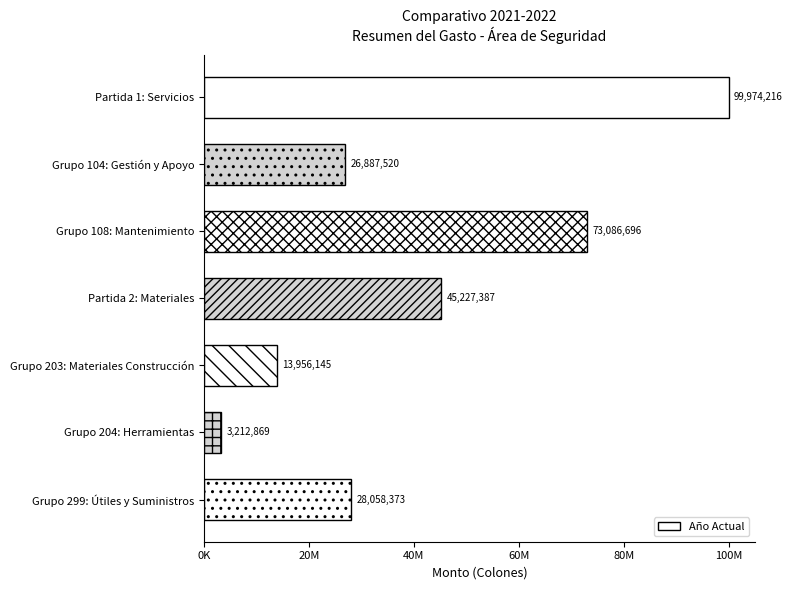

Does the chart contain any negative values?

No